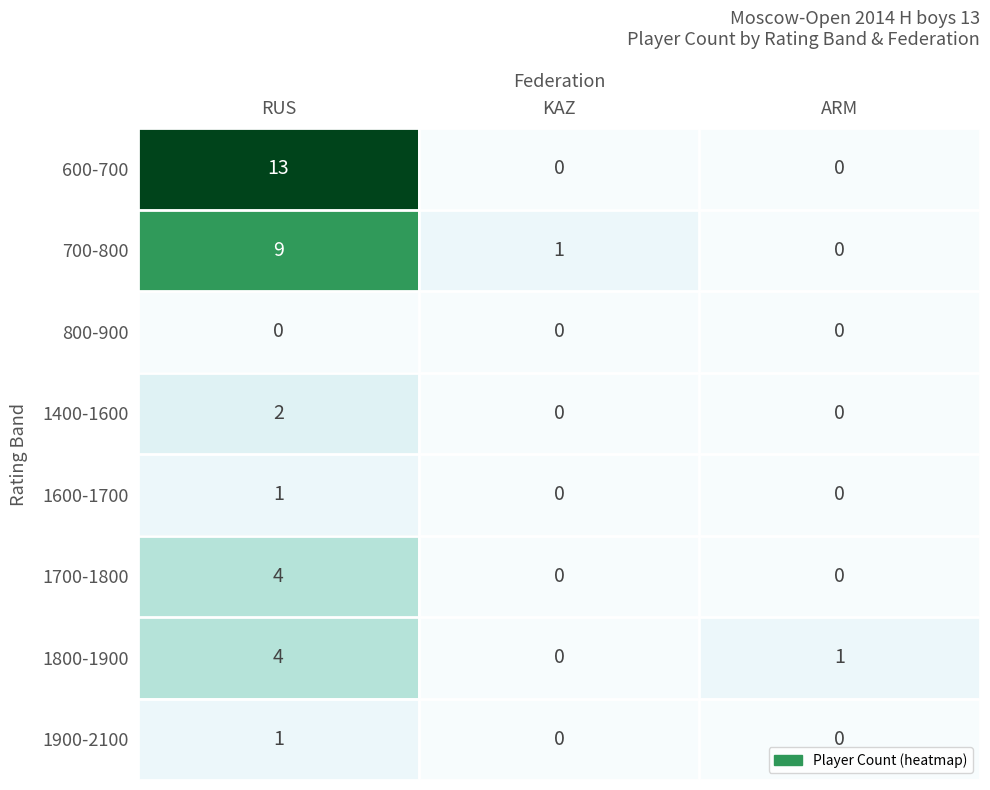

The 600-700 series shows 13 at RUS. True or false?

True